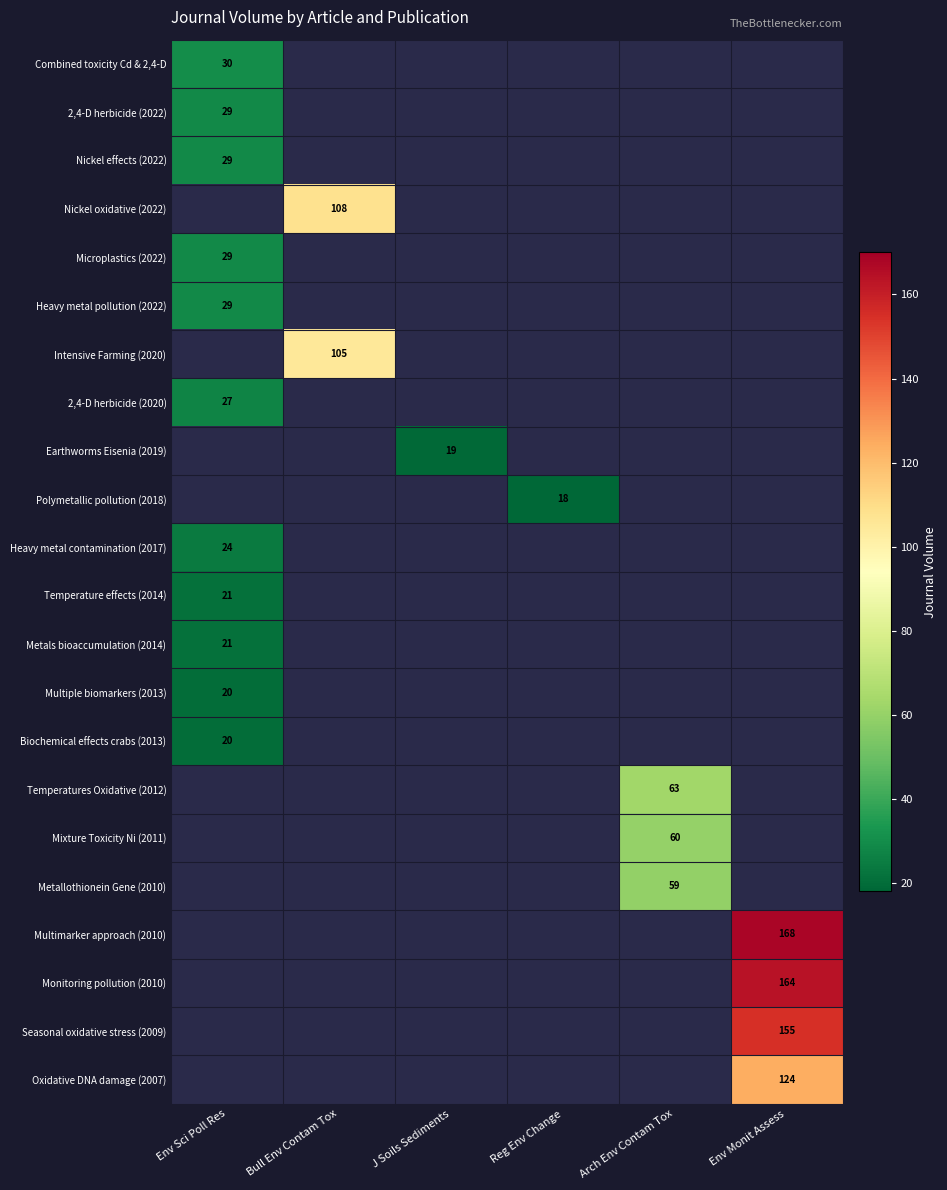

At which category does the chart reach its minimum across all series?

Bull Env Contam Tox